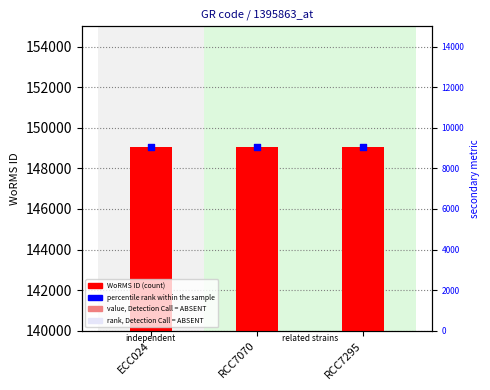

At which category is the sum across all series the highest?

RCC7070